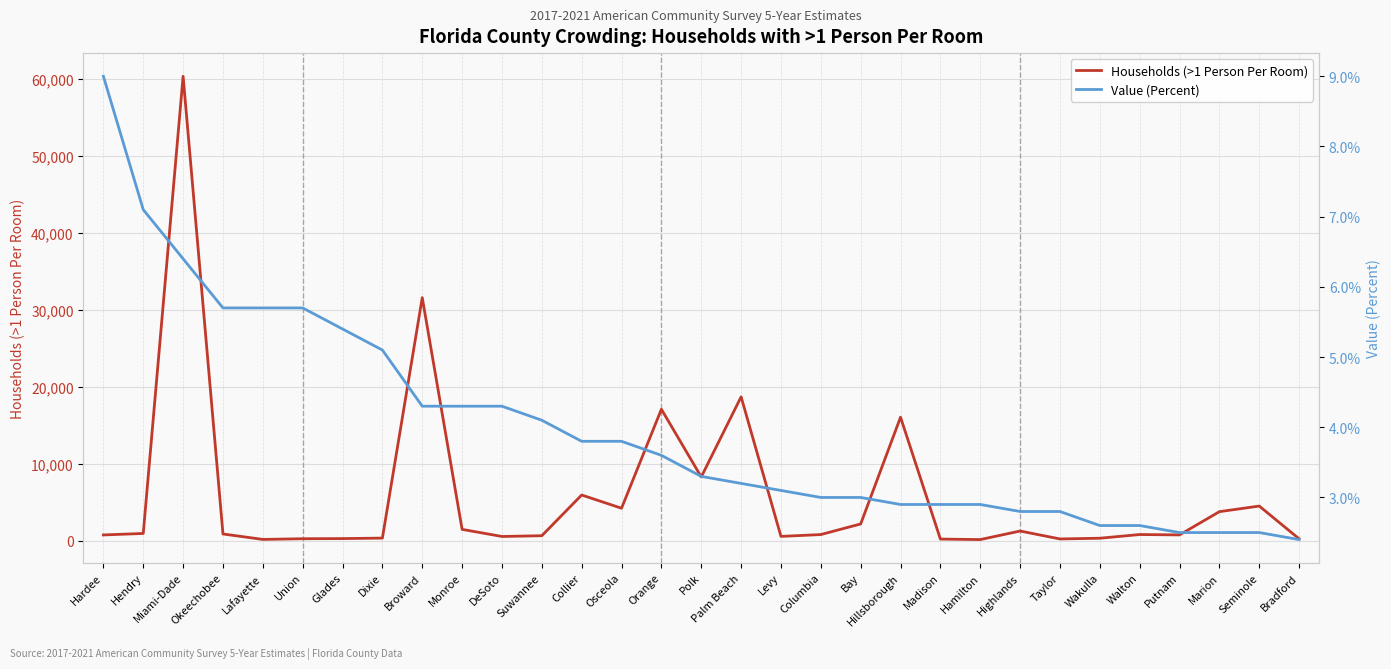

Rank the categories by Households (>1 Person Per Room) value from highest to lowest.

Miami-Dade, Broward, Palm Beach, Orange, Hillsborough, Polk, Collier, Seminole, Osceola, Marion, Bay, Monroe, Highlands, Hendry, Okeechobee, Walton, Columbia, Putnam, Hardee, Suwannee, Levy, DeSoto, Dixie, Wakulla, Glades, Union, Bradford, Taylor, Madison, Lafayette, Hamilton